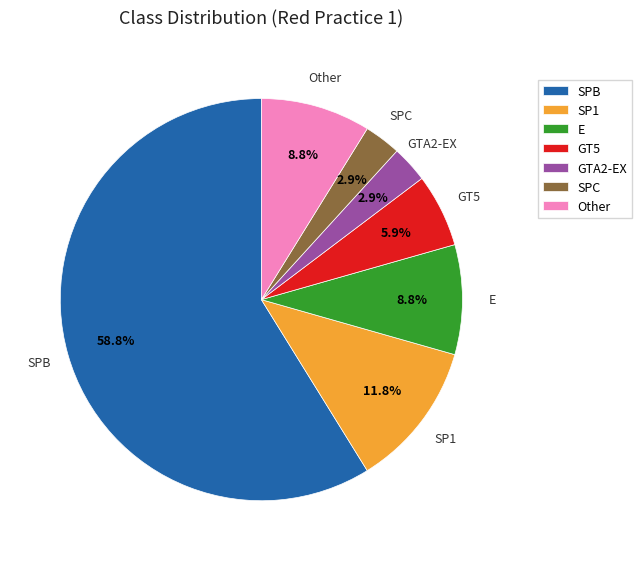

To the nearest percent, what percentage of the pie is SPB?

59%